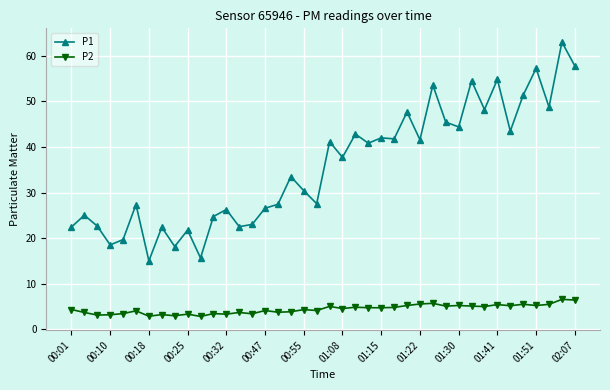

In P2, how many points are lower than both neighbors (excluding endpoints)?

14